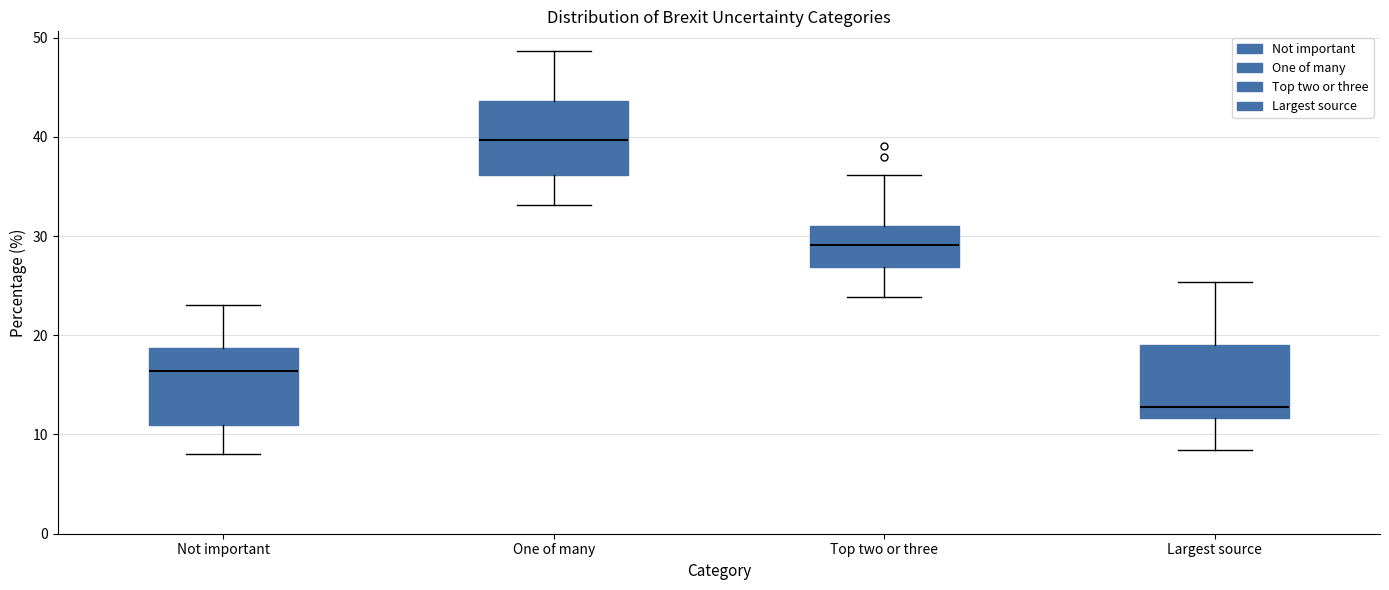

Reading left to right, read every box against the y-axis: the position of its median line, the range the box covers, and the ends of its whiskers. The values are not printed on the chart, so give them approximately, as read against the axis.

Not important: median 16, box 11 to 19, whiskers 8 to 23
One of many: median 40, box 36 to 44, whiskers 33 to 49
Top two or three: median 29, box 27 to 31, whiskers 24 to 36
Largest source: median 13, box 12 to 19, whiskers 8 to 25